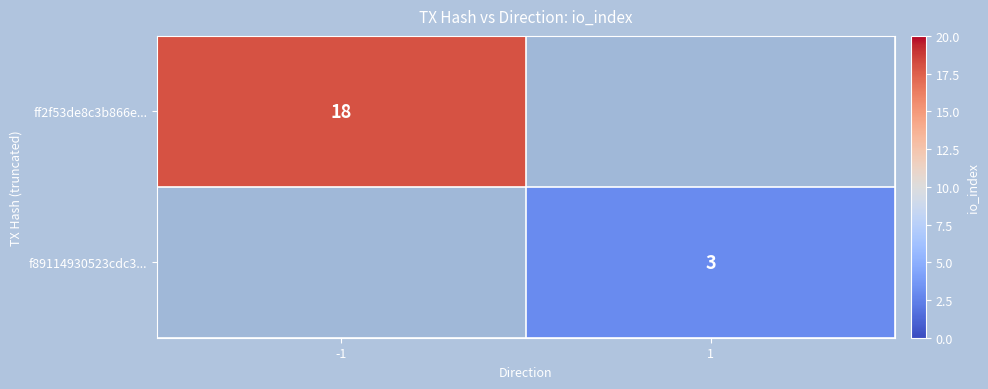

Is the value of ff2f53de8c3b866e... at -1 greater than the value of f89114930523cdc3... at 1?

Yes